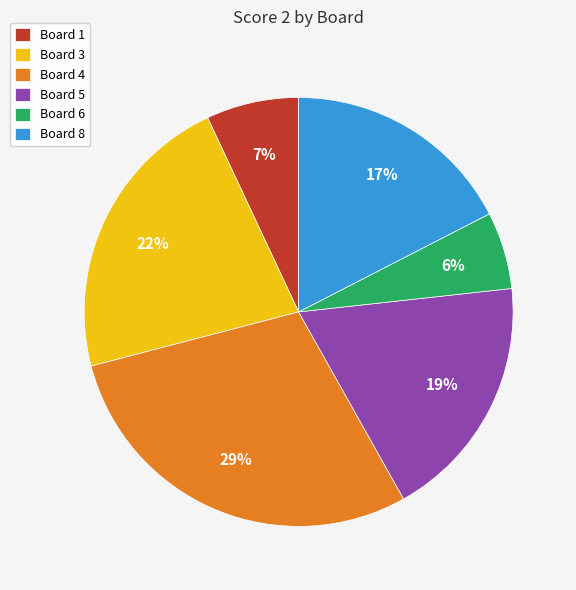

How many slices are in this pie chart?

6